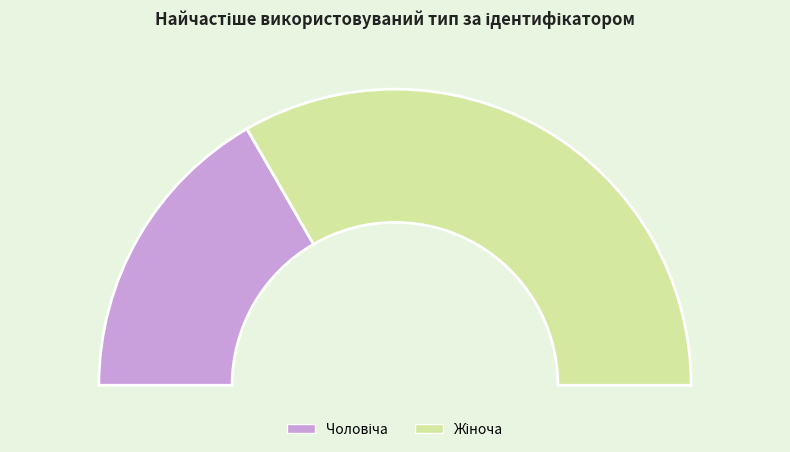

True or false: Чоловіча accounts for 48% of the total.

False